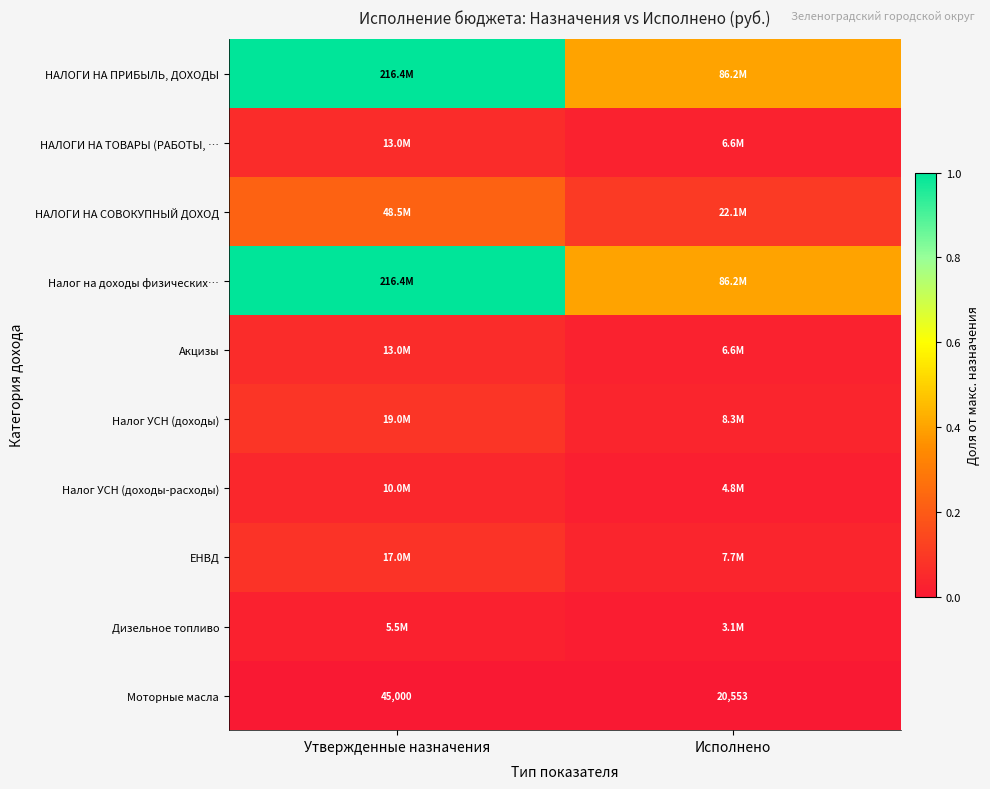

List the labels in order of Моторные масла value, smallest first.

Исполнено, Утвержденные назначения